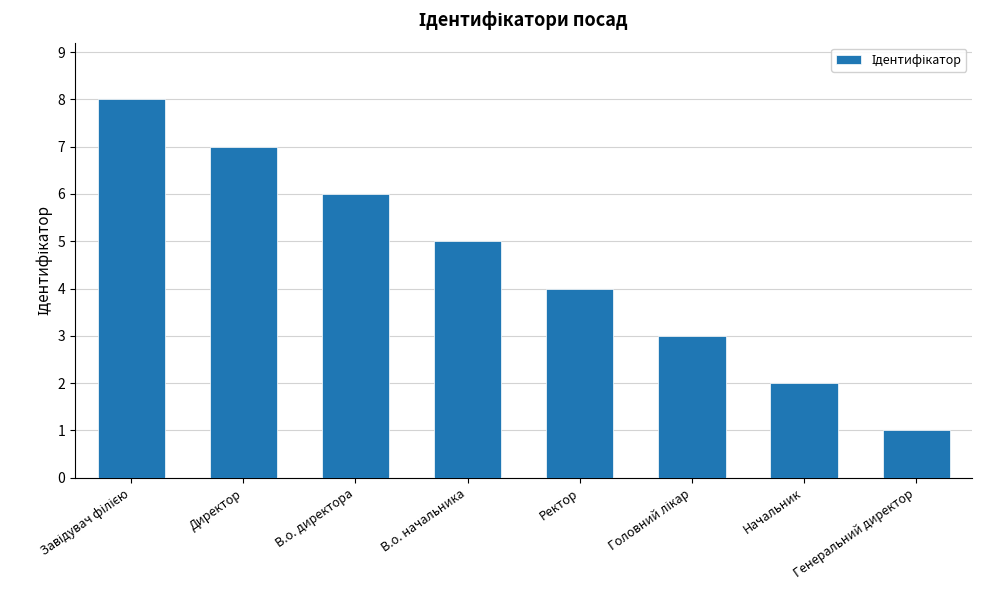

Which label corresponds to the smallest value in the chart?

Генеральний директор